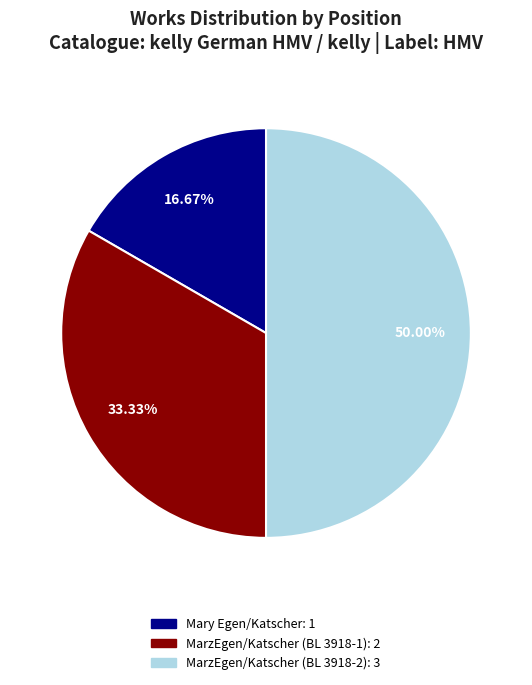

Does Mary Egen/Katscher account for over 50% of the chart?

No